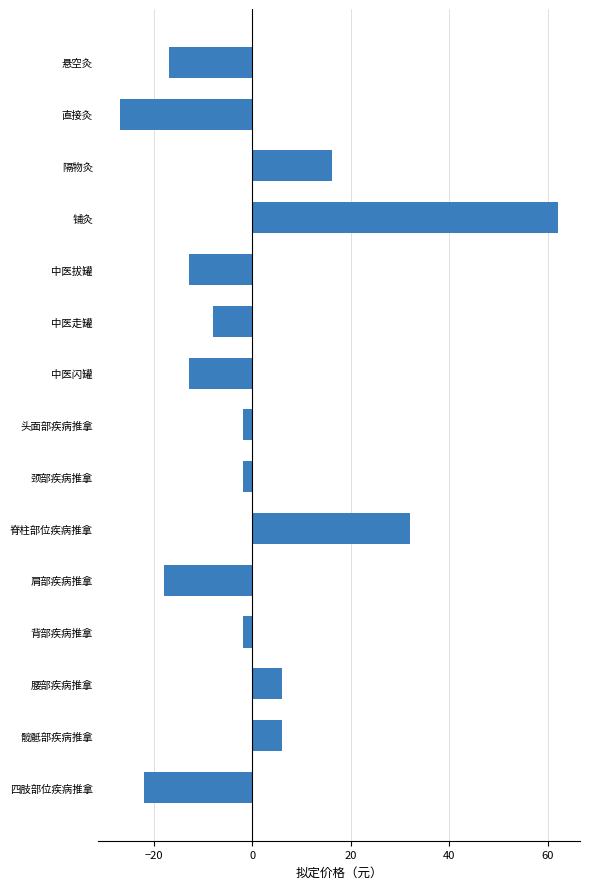

At which category does the chart reach its minimum across all series?

直接灸